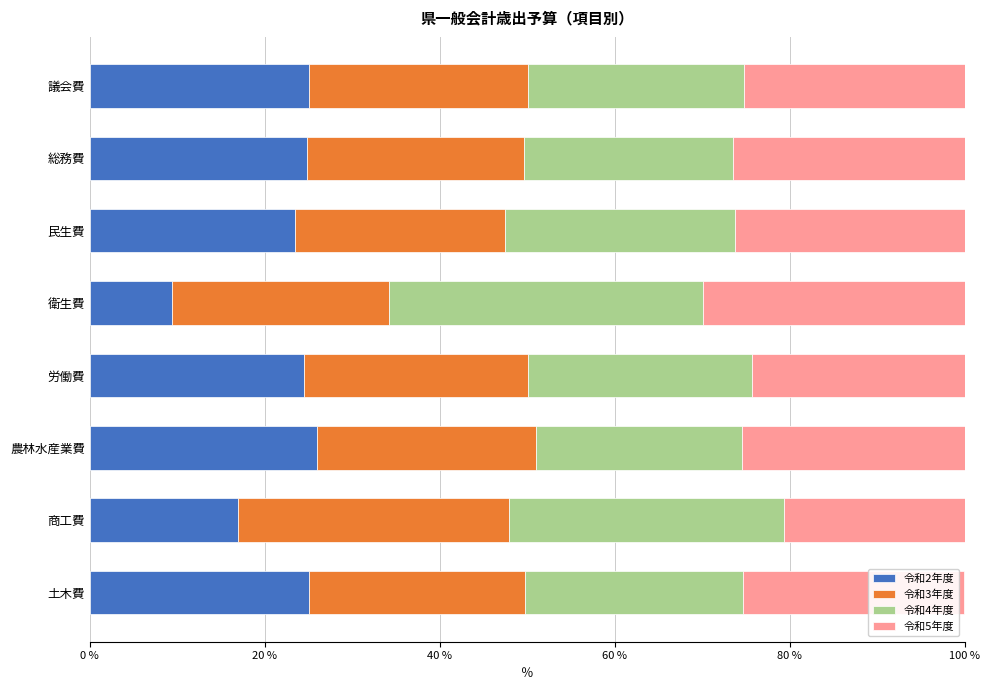

What value does the 令和2年度 series have at 農林水産業費?

26.0